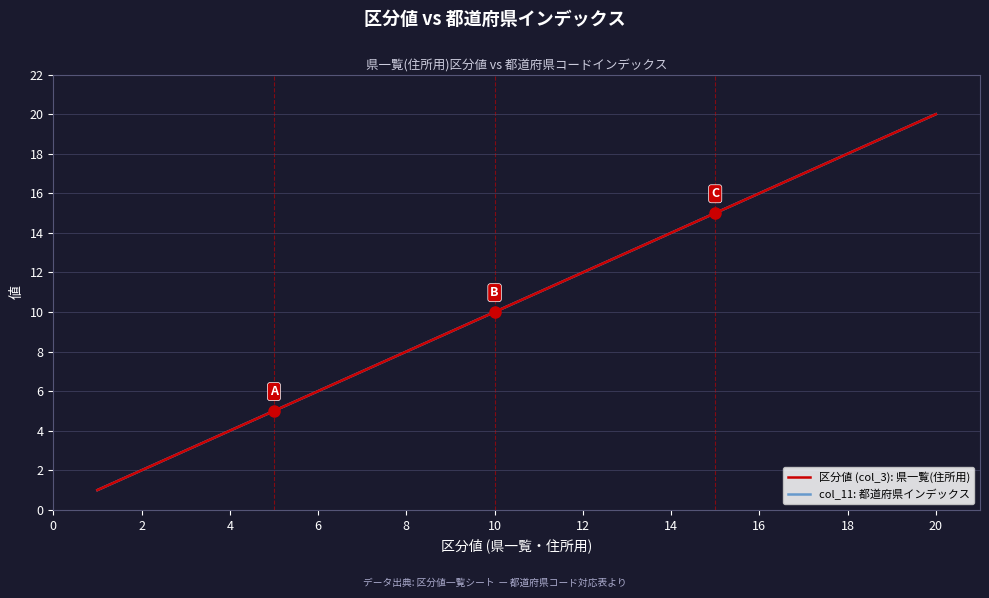

Does the chart have visible grid lines?

Yes